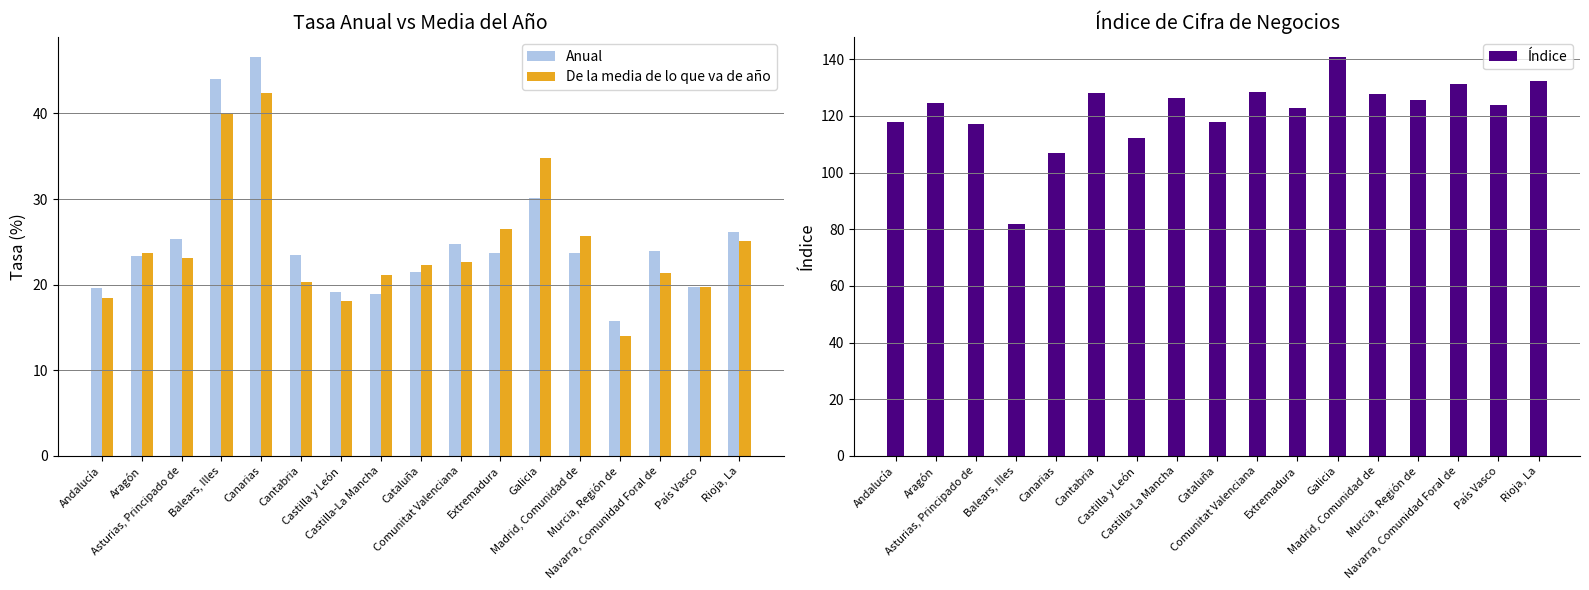

Is it true that De la media de lo que va de año equals 34.0 at Navarra, Comunidad Foral de?

False